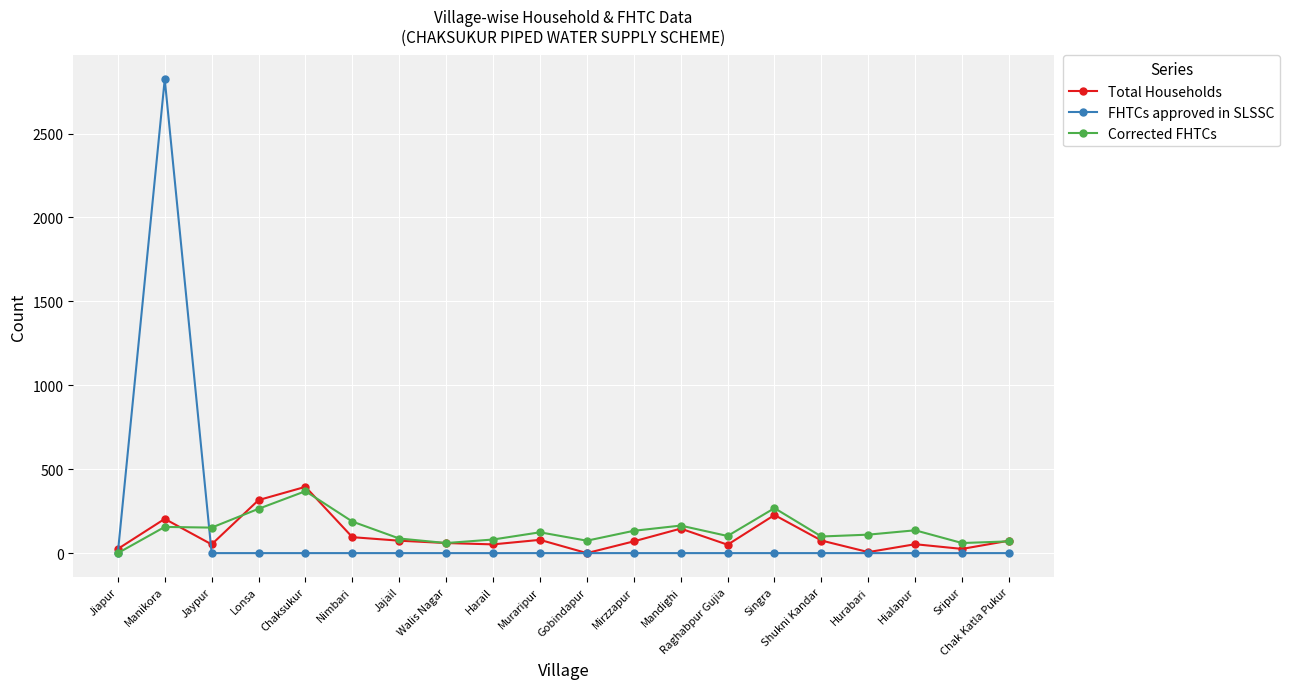

Count the number of categories in the chart.

20